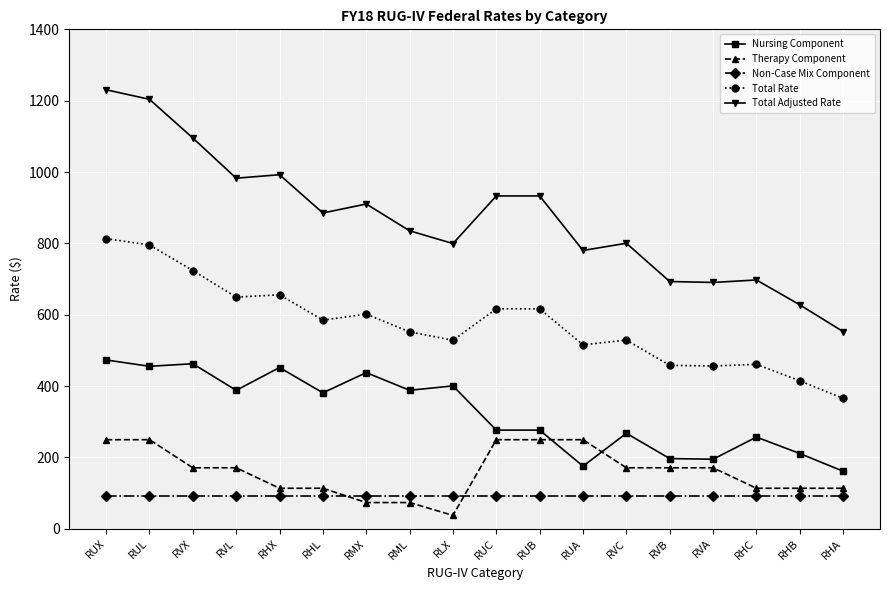

True or false: Non-Case Mix Component and Total Rate intersect in this chart.

False